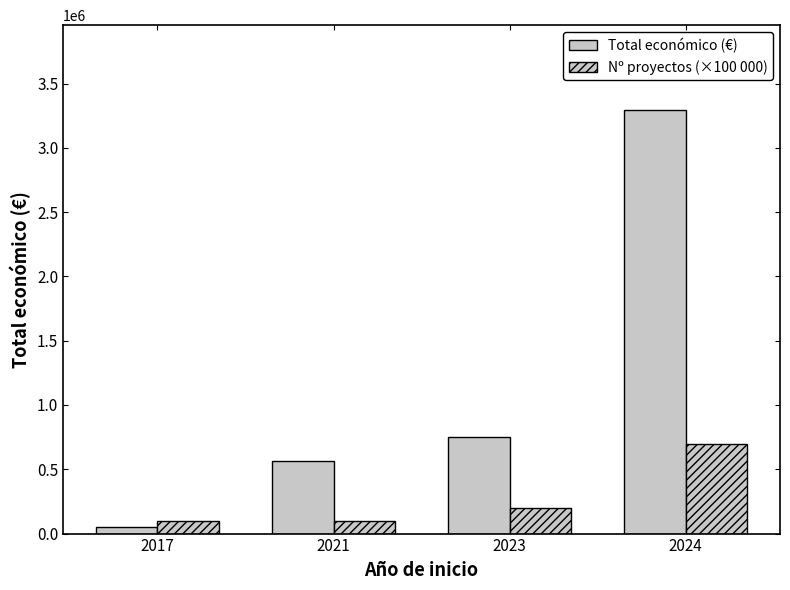

What is the minimum value for Nº proyectos (×100 000)?

100000.0